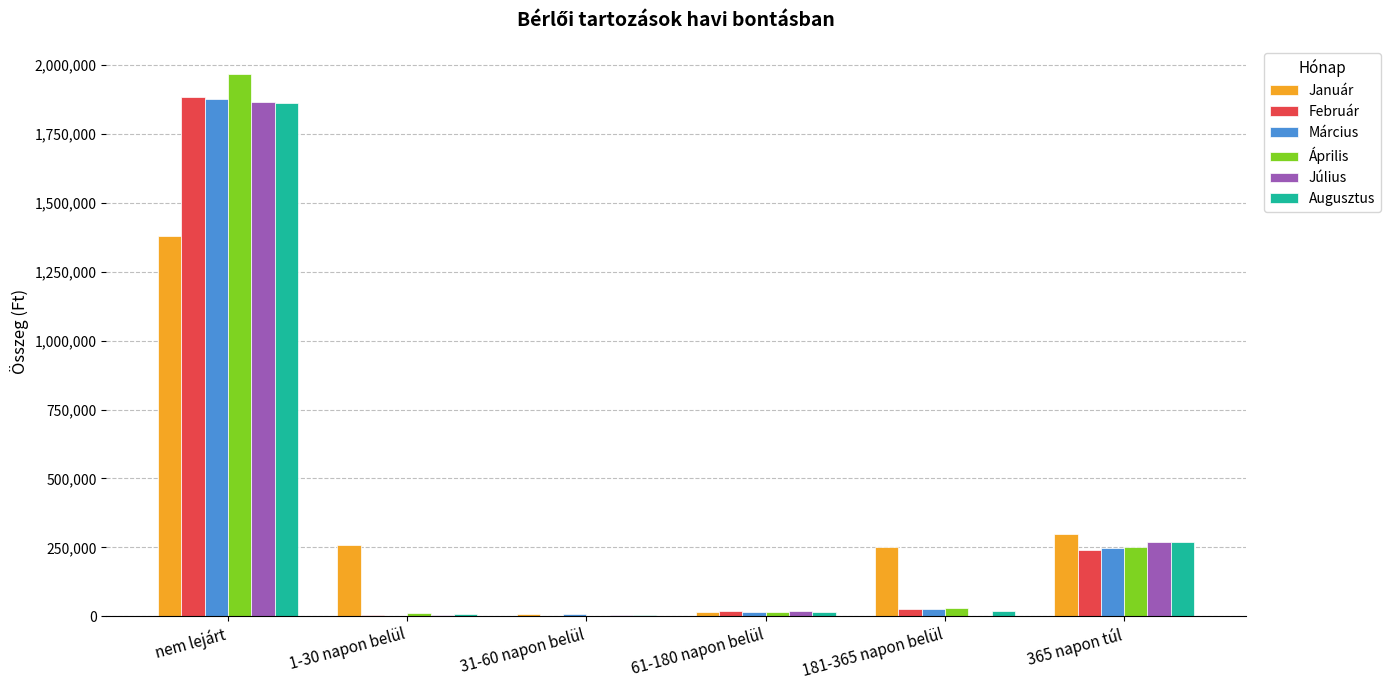

Which series has the largest range (max minus min)?

Április